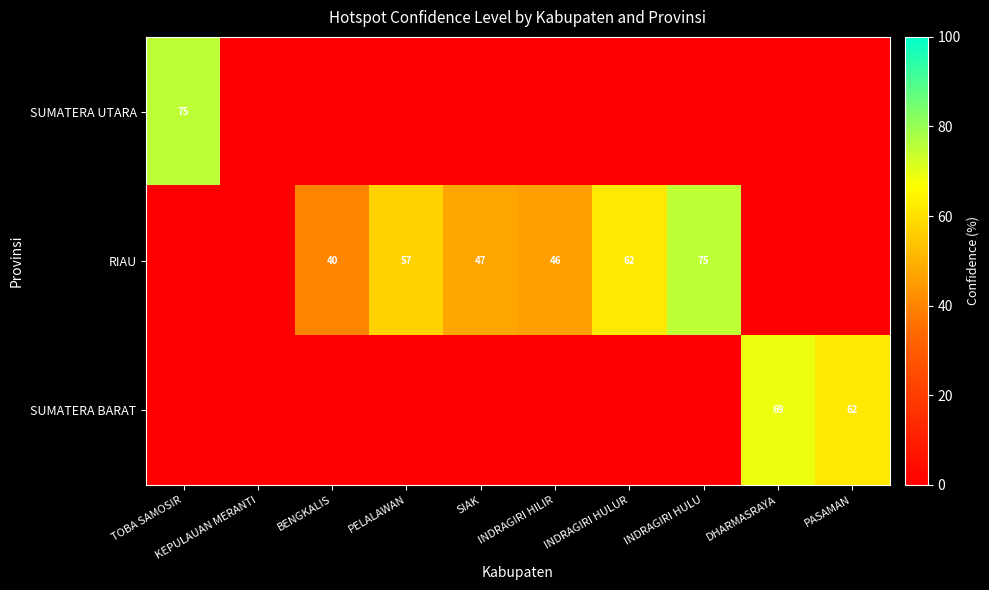

The value of RIAU at INDRAGIRI HULU is 44. True or false?

False